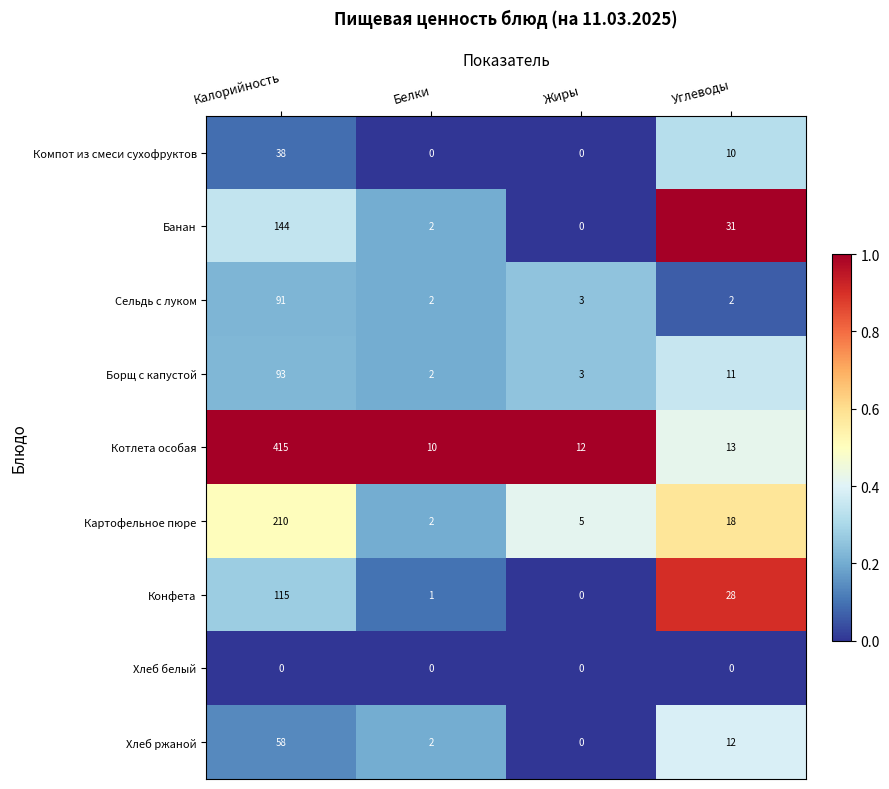

Which series changed the most between Белки and Жиры?

Картофельное пюре